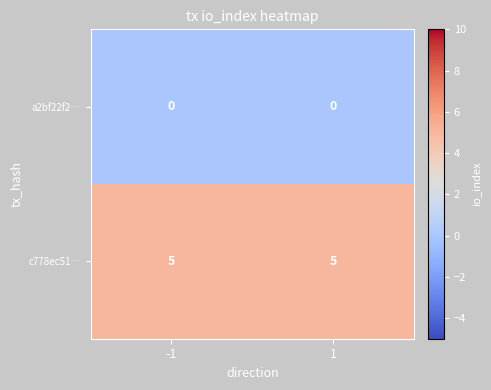

What is the total value across all series at 1?

5